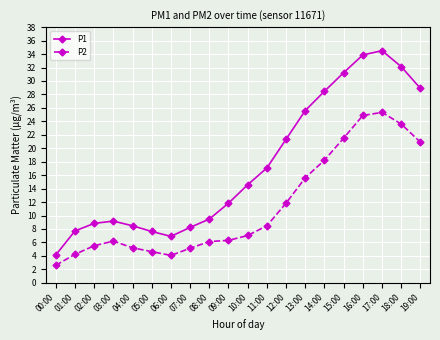

What is the label of the 20th point from the right?

00:00